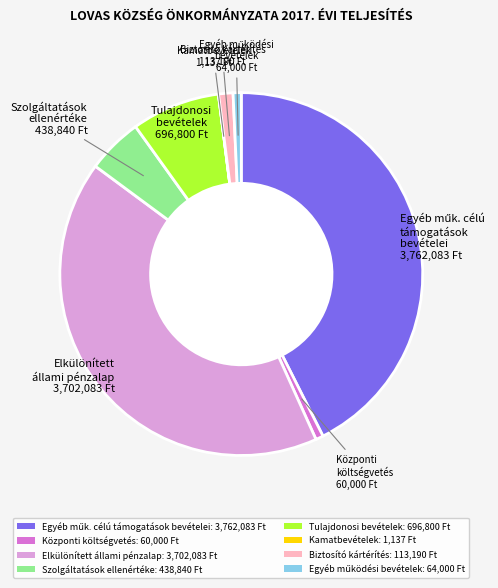

Is the sum of Tulajdonosi bevételek: 696,800 Ft and Szolgáltatások ellenértéke: 438,840 Ft greater than half?

No